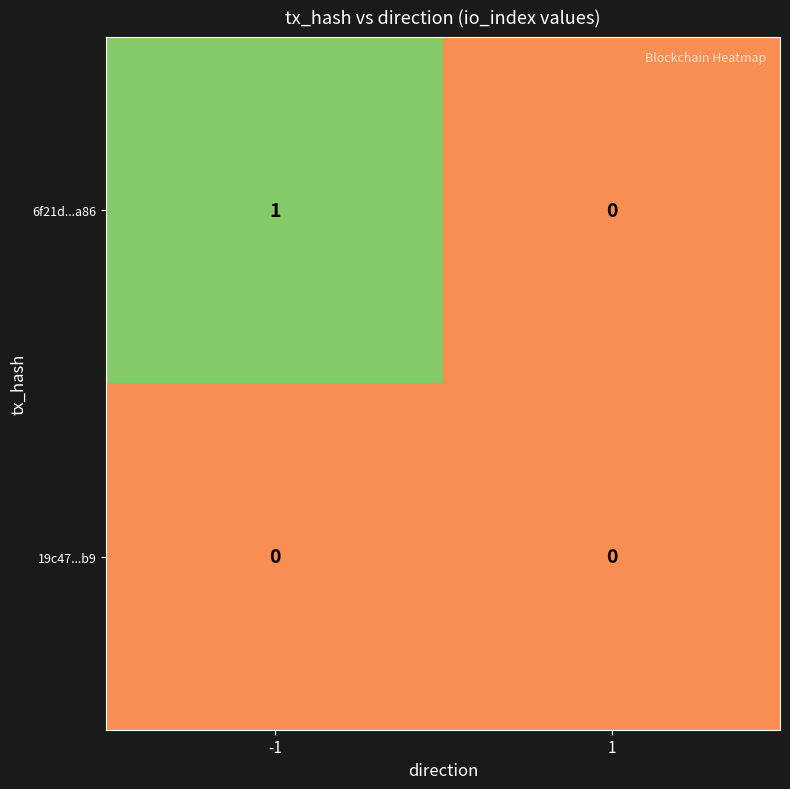

Reading left to right, transcribe all the data shown in this chart.

6f21d...a86: 1	0
19c47...b9: 0	0